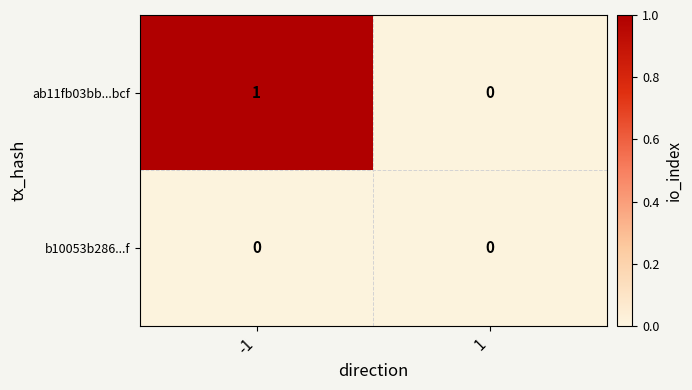

Reading left to right, list all the values displayed in this chart.

ab11fb03bb...bcf: 1	0
b10053b286...f: 0	0